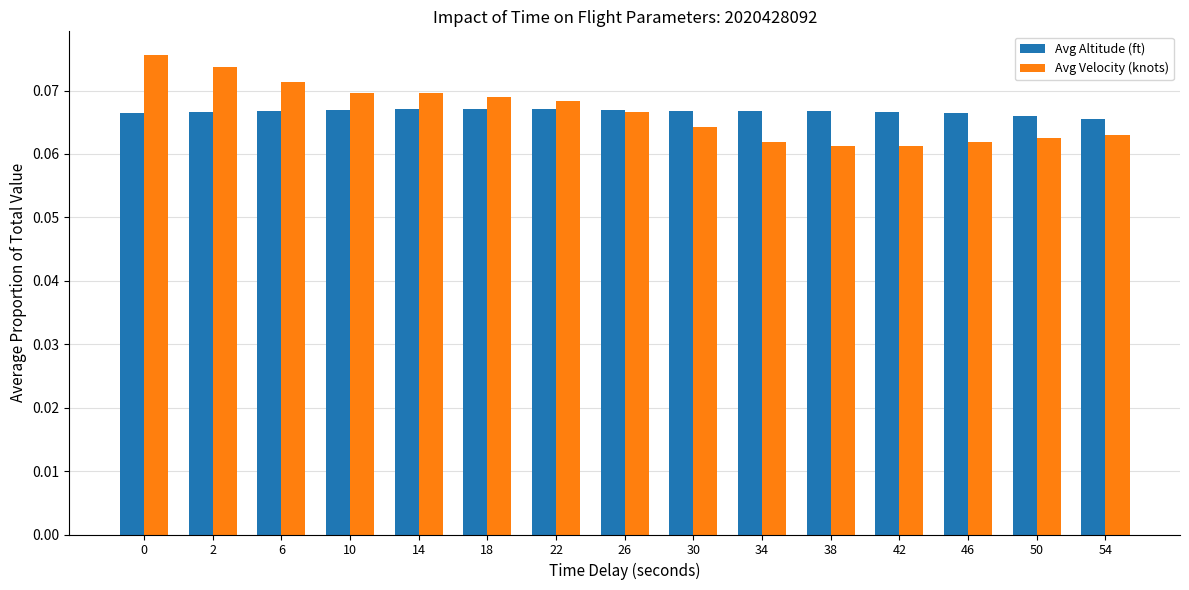

Does the chart contain any negative values?

No